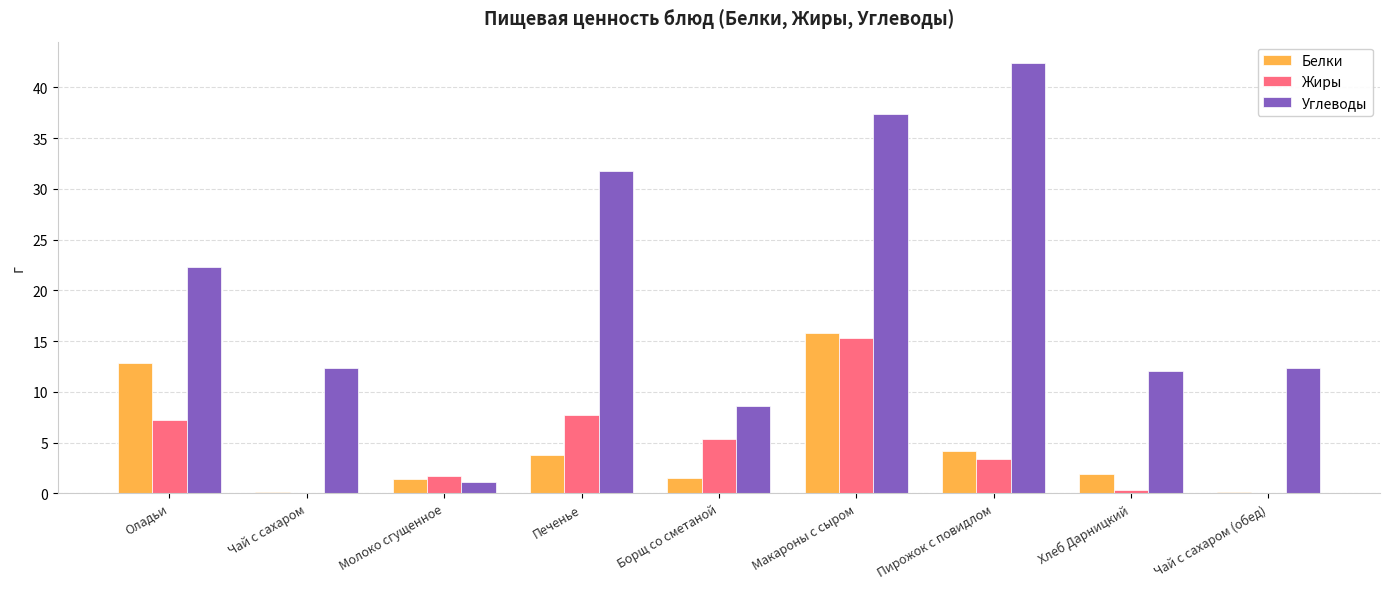

Between Молоко сгущенное and Чай с сахаром (обед), which series saw the biggest shift?

Углеводы